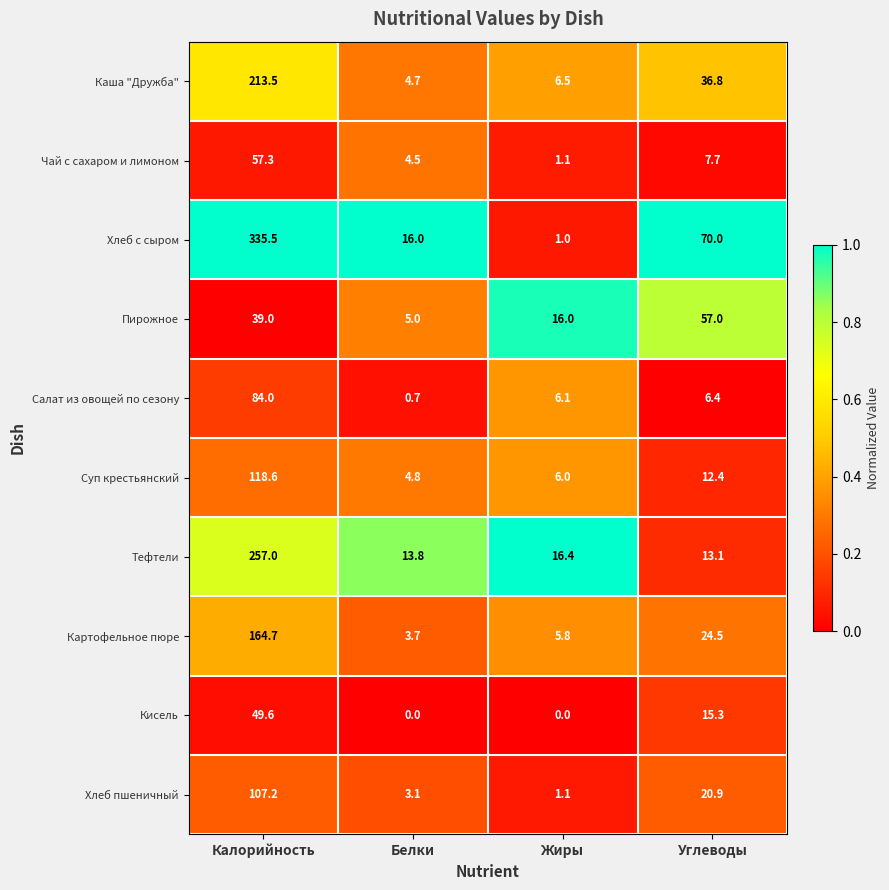

List the labels in order of Суп крестьянский value, largest first.

Калорийность, Углеводы, Жиры, Белки